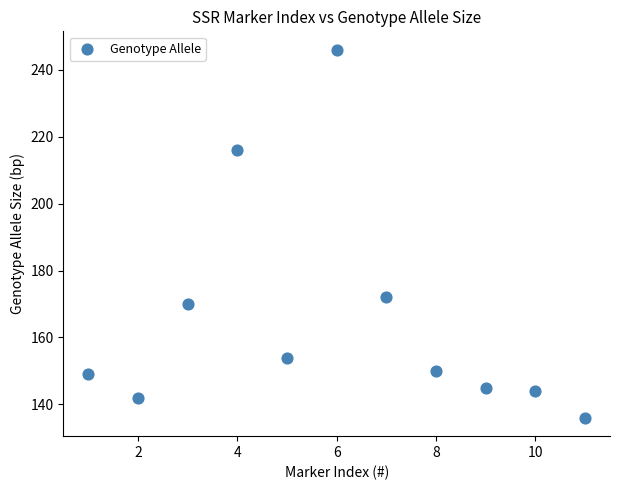

What is the range of X values (max minus min)?

10